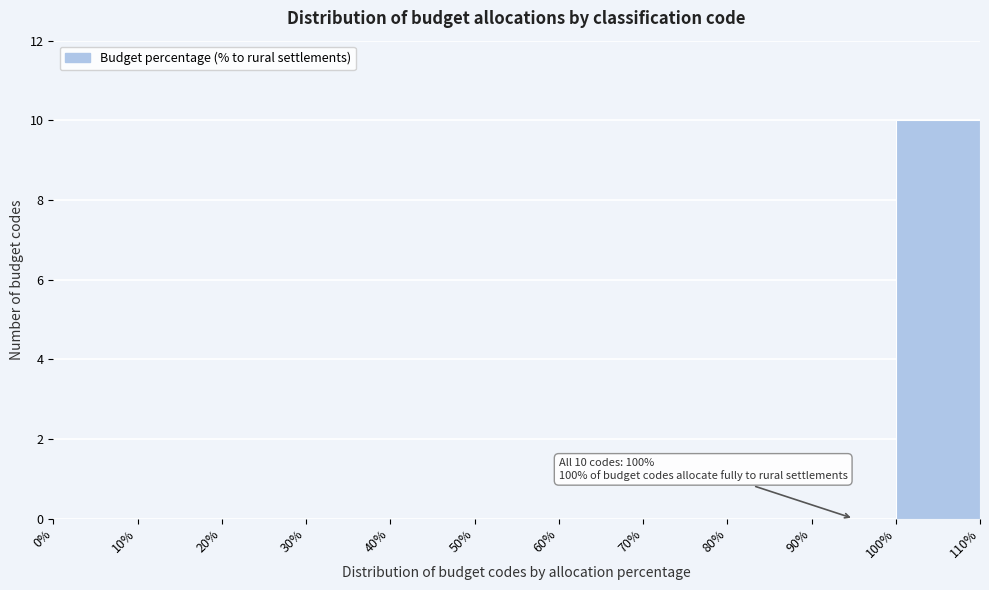

Which range on the x-axis has the tallest bar?

100% to 110%